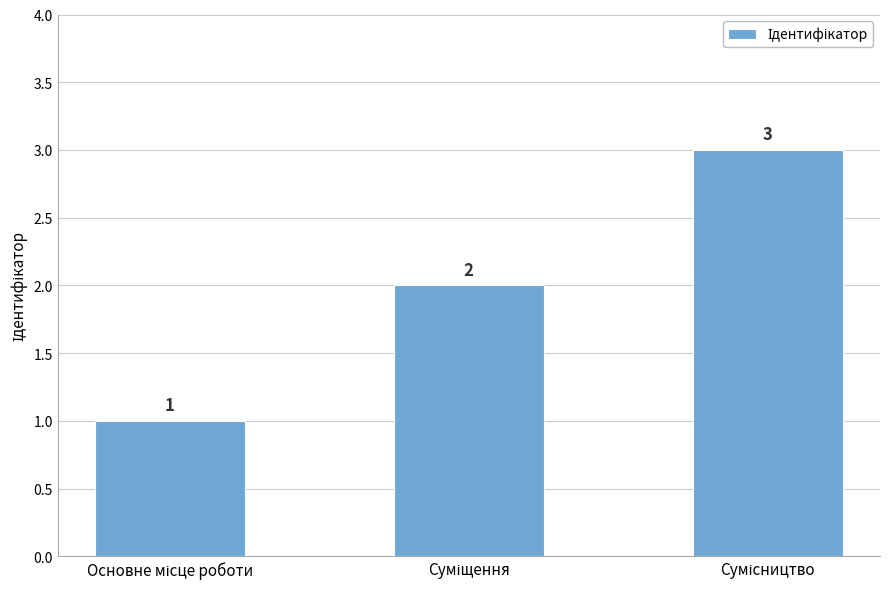

What is the greatest value displayed?

3